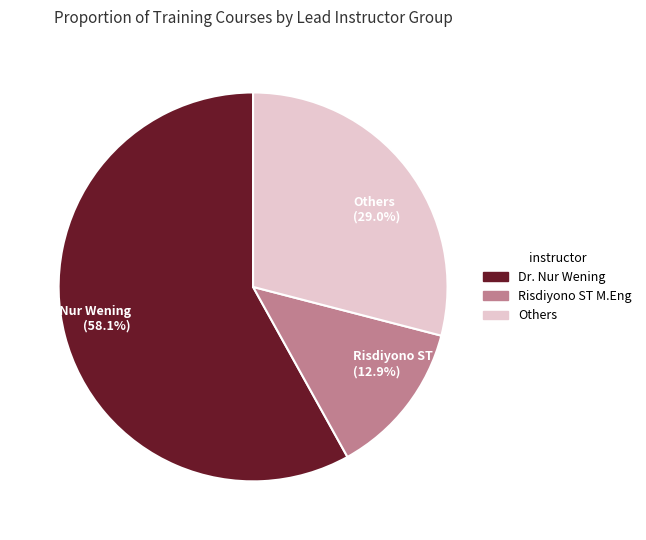

Between Others (29.0%) and Dr. Nur Wening (58.1%), which is larger?

Dr. Nur Wening (58.1%)